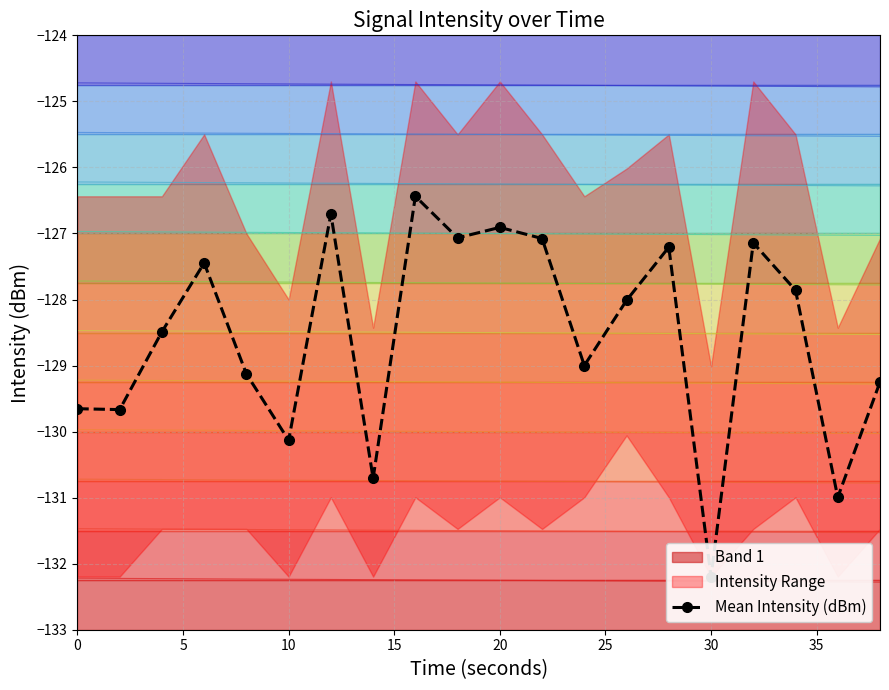

At which category does the data reach its first local valley?

5